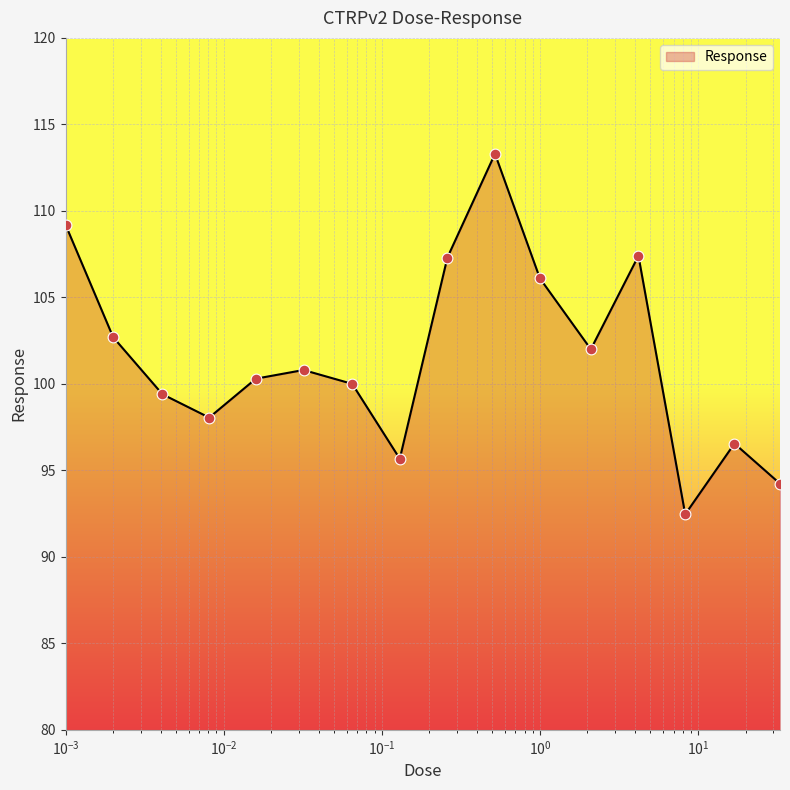

What is the smallest value displayed?

92.5